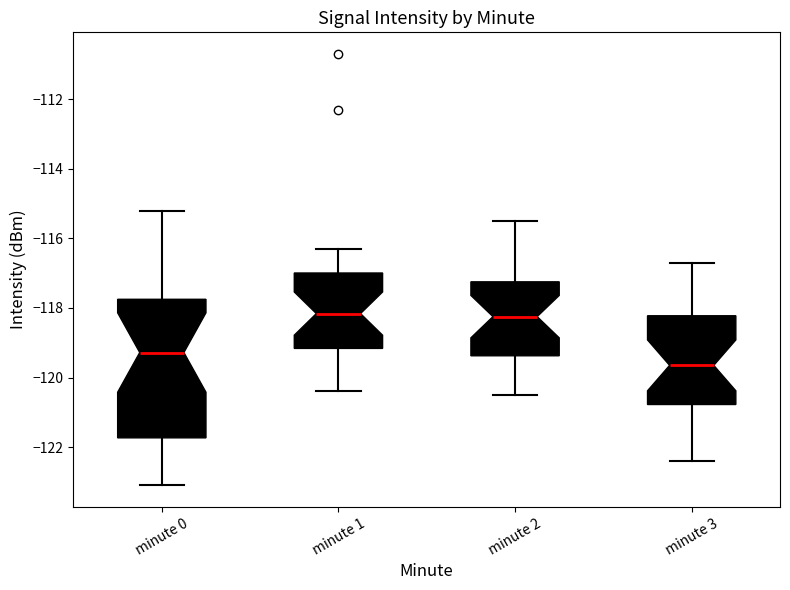

Reading left to right, read every box against the y-axis: the position of its median line, the range the box covers, and the ends of its whiskers. The values are not printed on the chart, so give them approximately, as read against the axis.

minute 0: median -119.2, box -121.8 to -117.8, whiskers -123.0 to -115.2
minute 1: median -118.2, box -119.2 to -117.0, whiskers -120.4 to -116.2
minute 2: median -118.2, box -119.4 to -117.2, whiskers -120.4 to -115.4
minute 3: median -119.6, box -120.8 to -118.2, whiskers -122.4 to -116.6